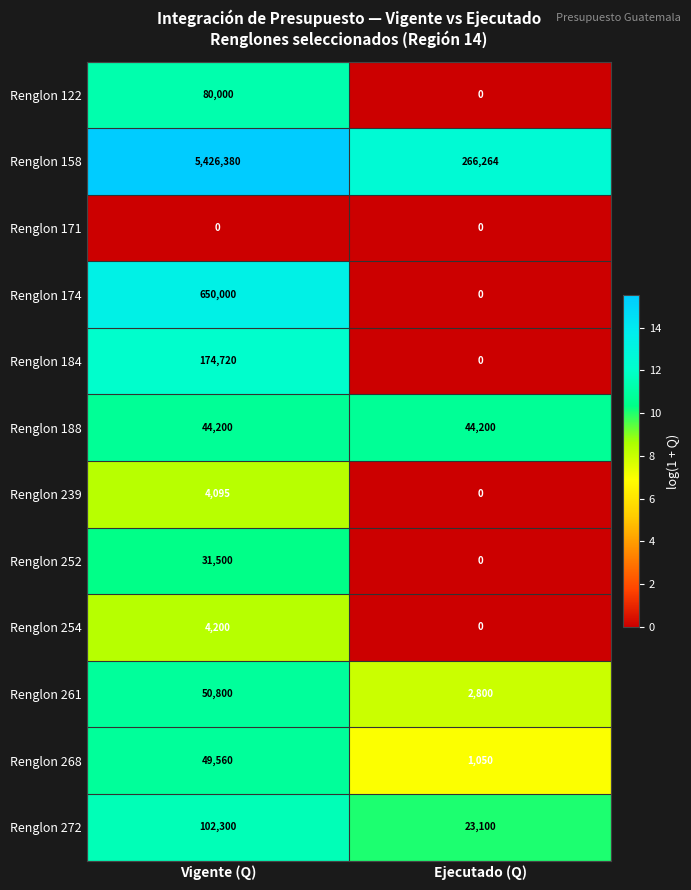

At which category is the sum across all series the highest?

Vigente (Q)